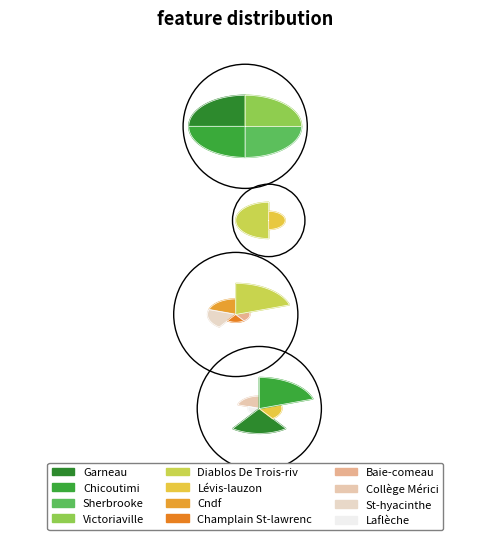

Do Champlain St-lawrenc and Diablos De Trois-riv together represent more than half of the pie?

No